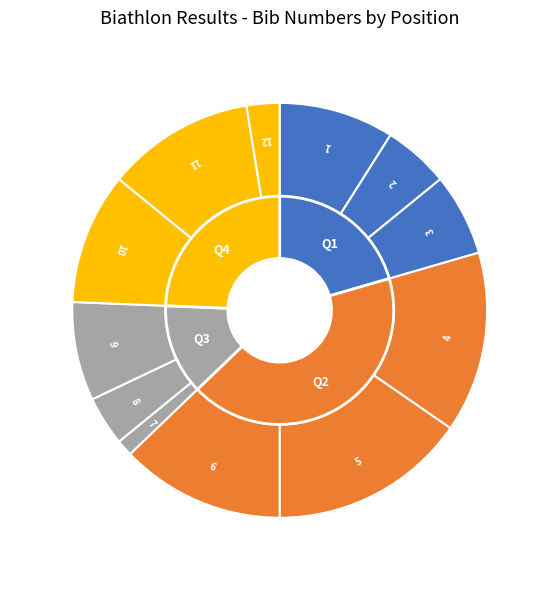

What portion of the pie excludes 3?

93.6%